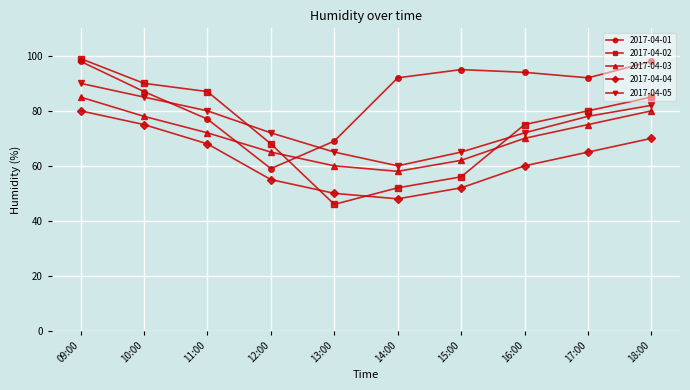

How many interior local valleys does the 2017-04-01 series have?

2